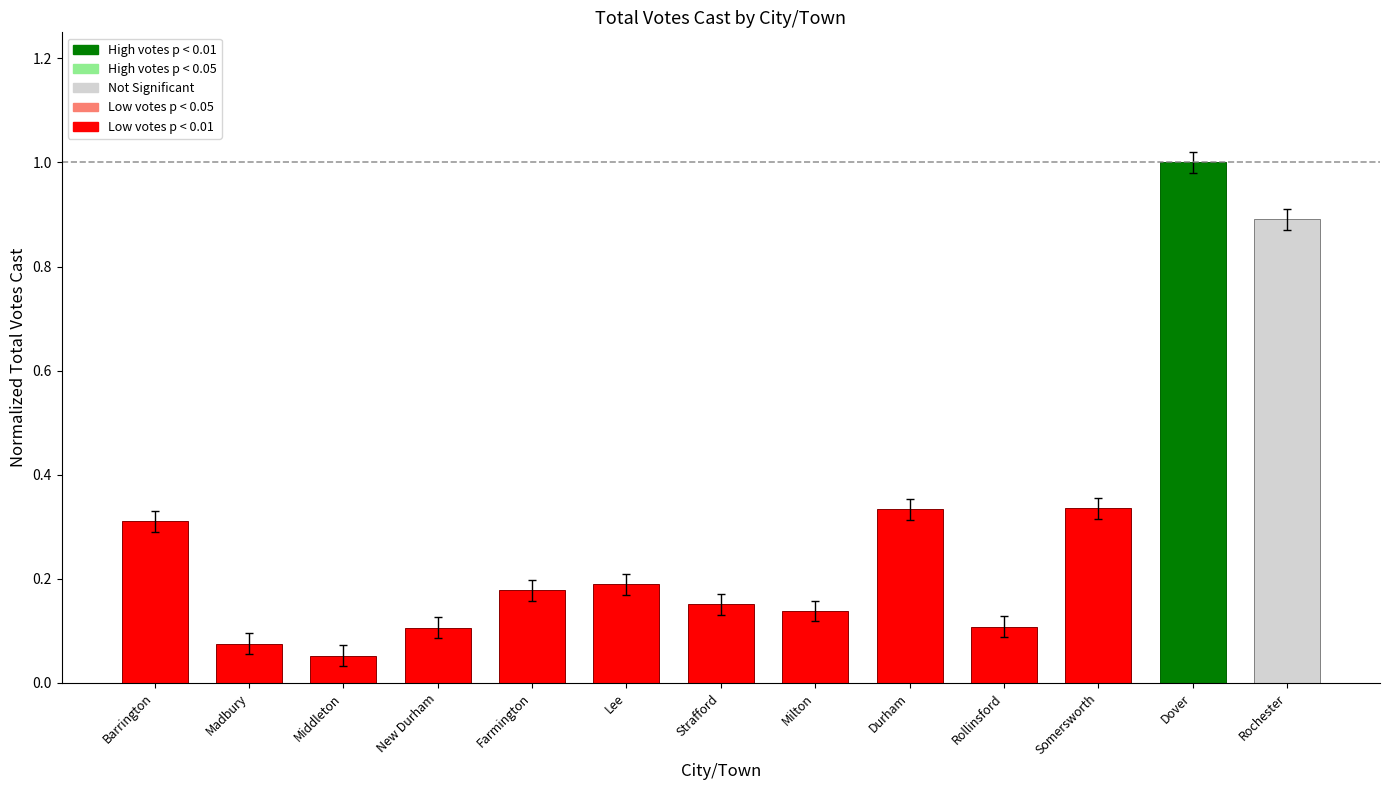

What position from the right is Strafford?

7